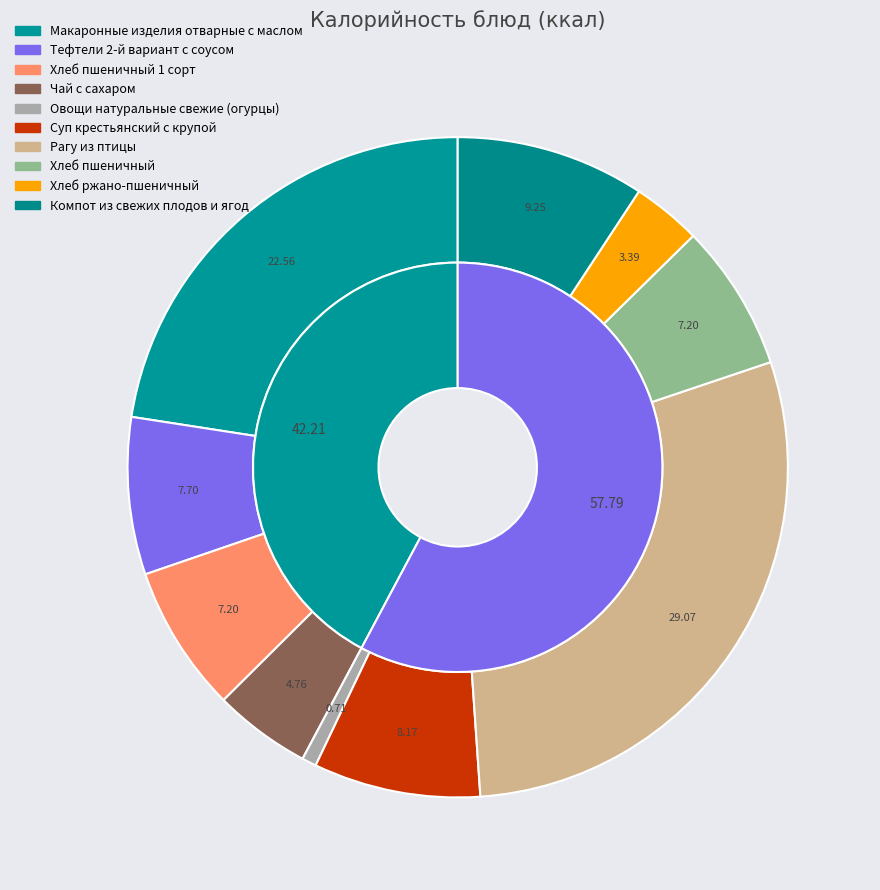

What is the smallest slice in the pie chart?

Овощи натуральные свежие (огурцы)